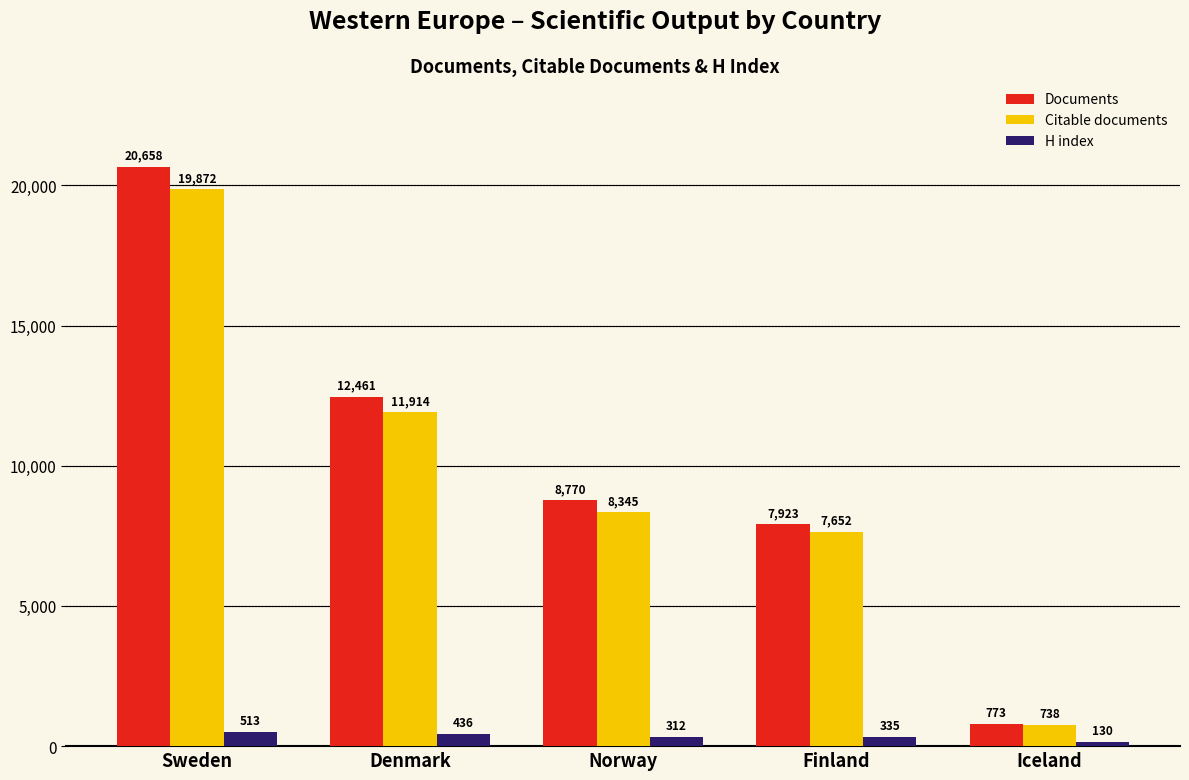

List the series in order of their peak value, highest first.

Documents, Citable documents, H index